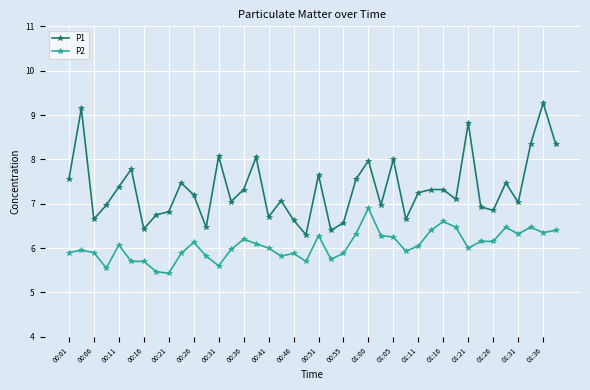

What is the sum of all P1 values?

293.6